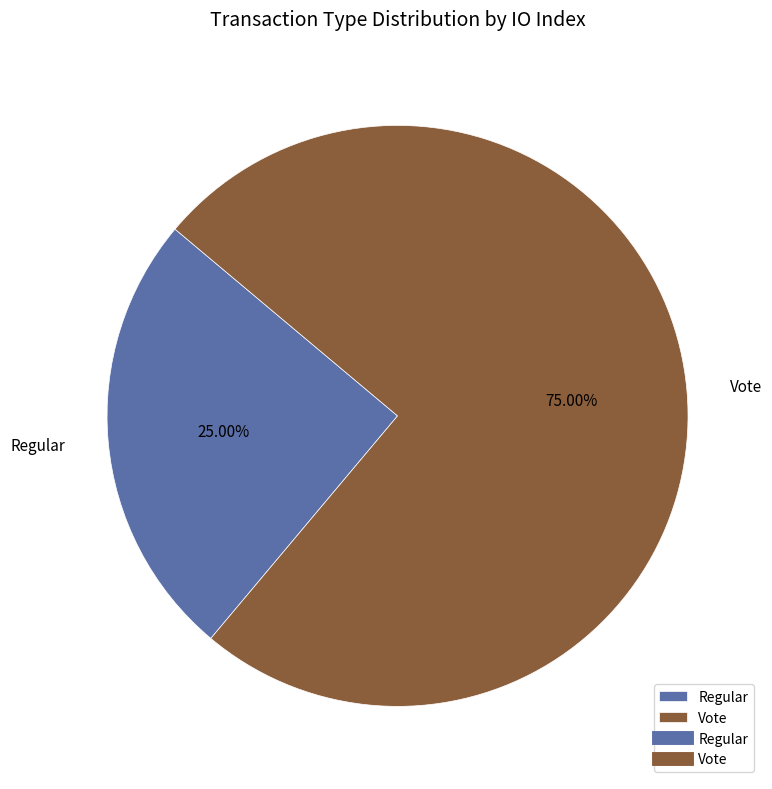

How many segments does this pie chart have?

2